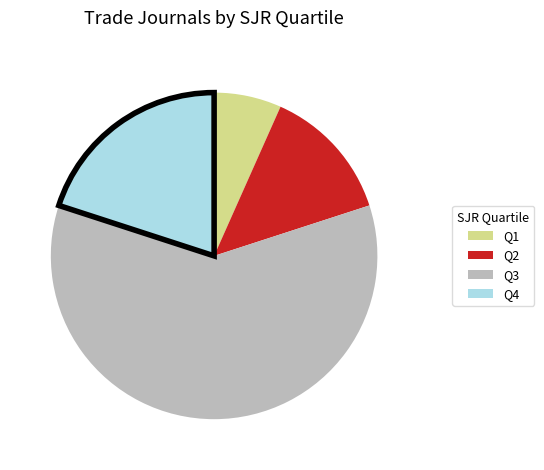

Is there a majority slice in this chart?

Yes